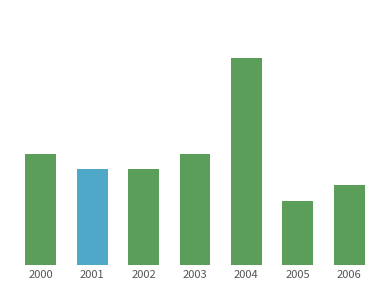

Which label corresponds to the largest value in the chart?

2004